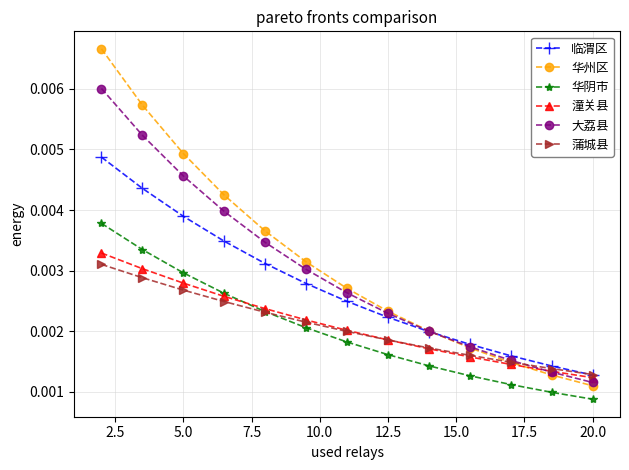

Count the 临渭区 values in the range 0 to 1.

13